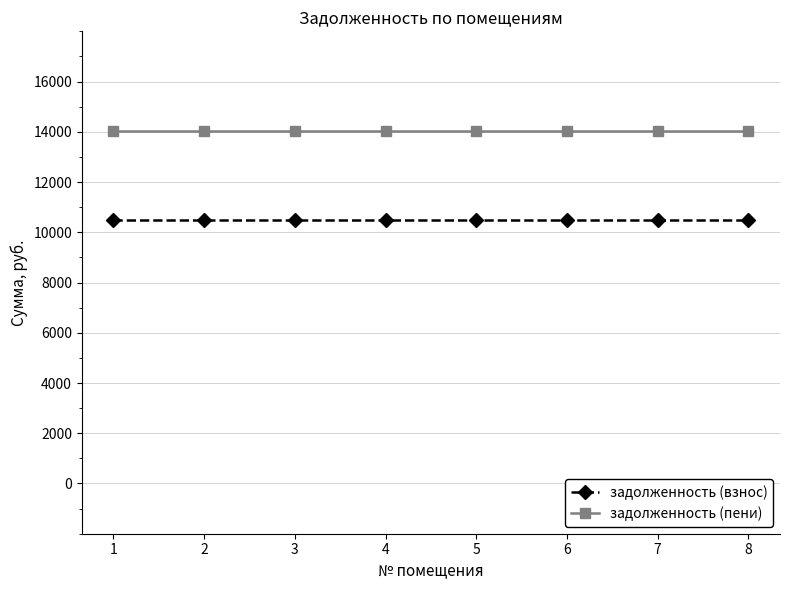

What is the minimum value shown in the chart?

10483.2